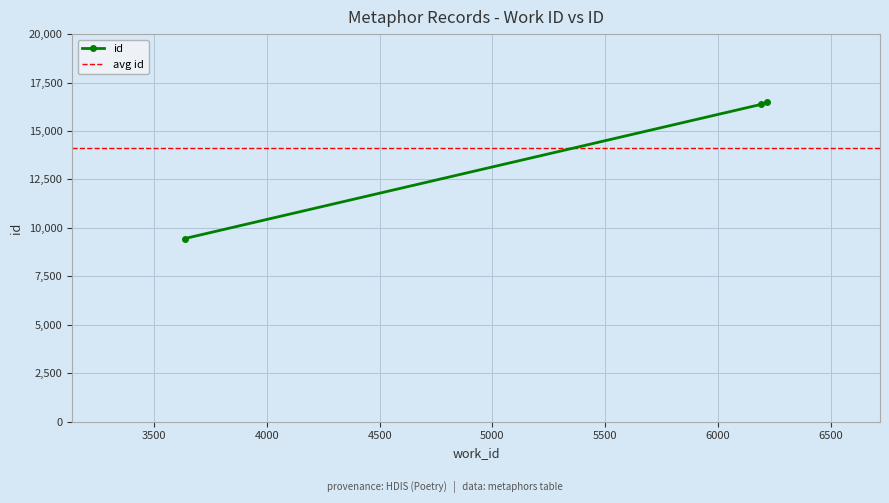

Read the value at 3636, to the nearest 10.

9450